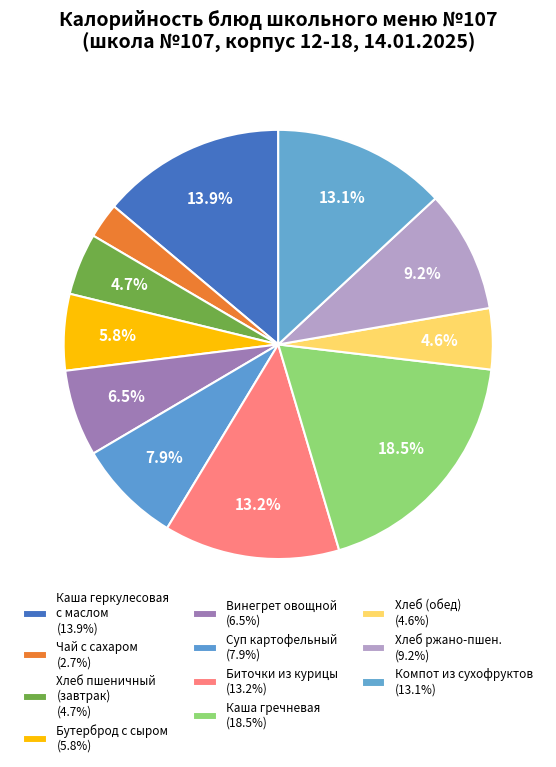

How many slices are in this pie chart?

11